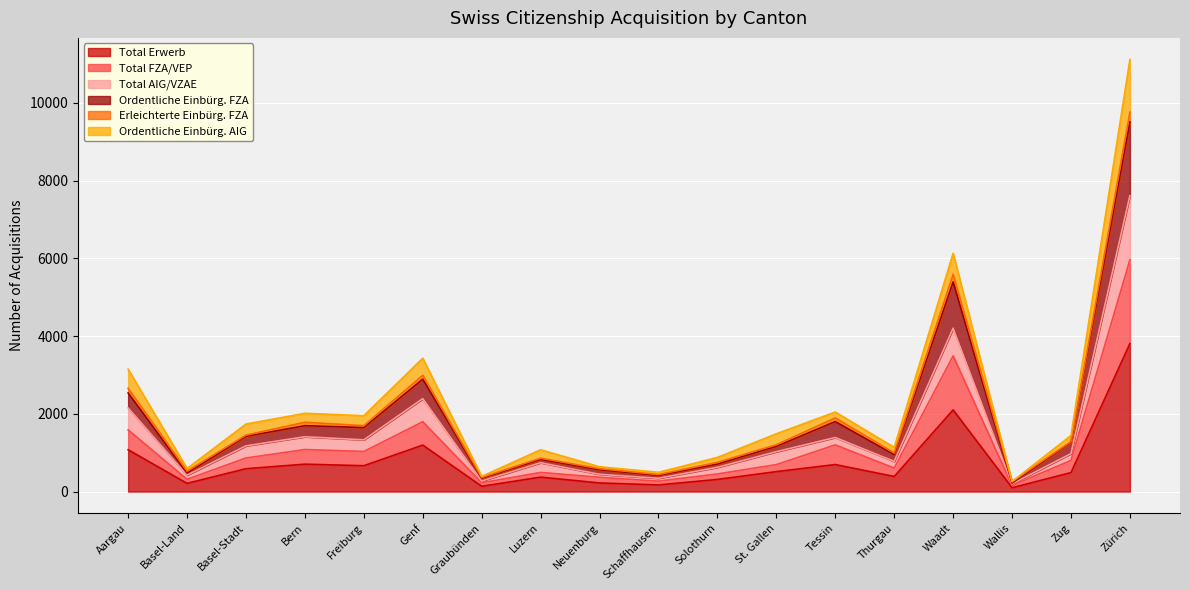

At which label does Total FZA/VEP reach its peak?

Zürich